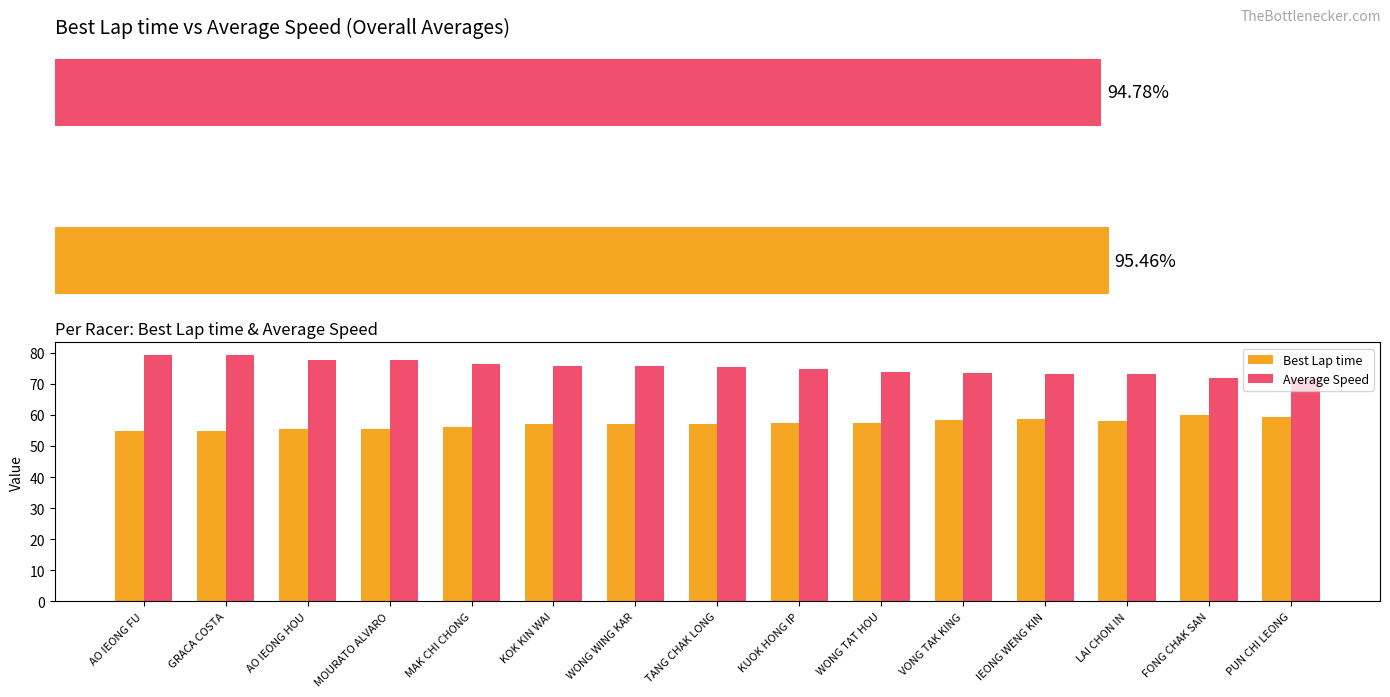

What value does the Best Lap time series have at 8?

57.3